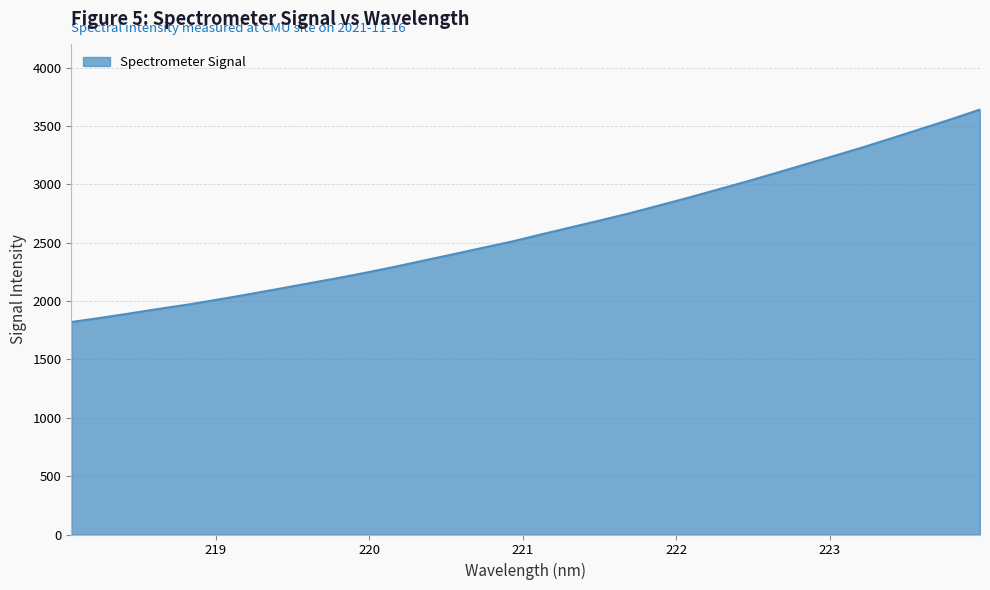

What is the difference between the maximum and minimum values?

1821.1